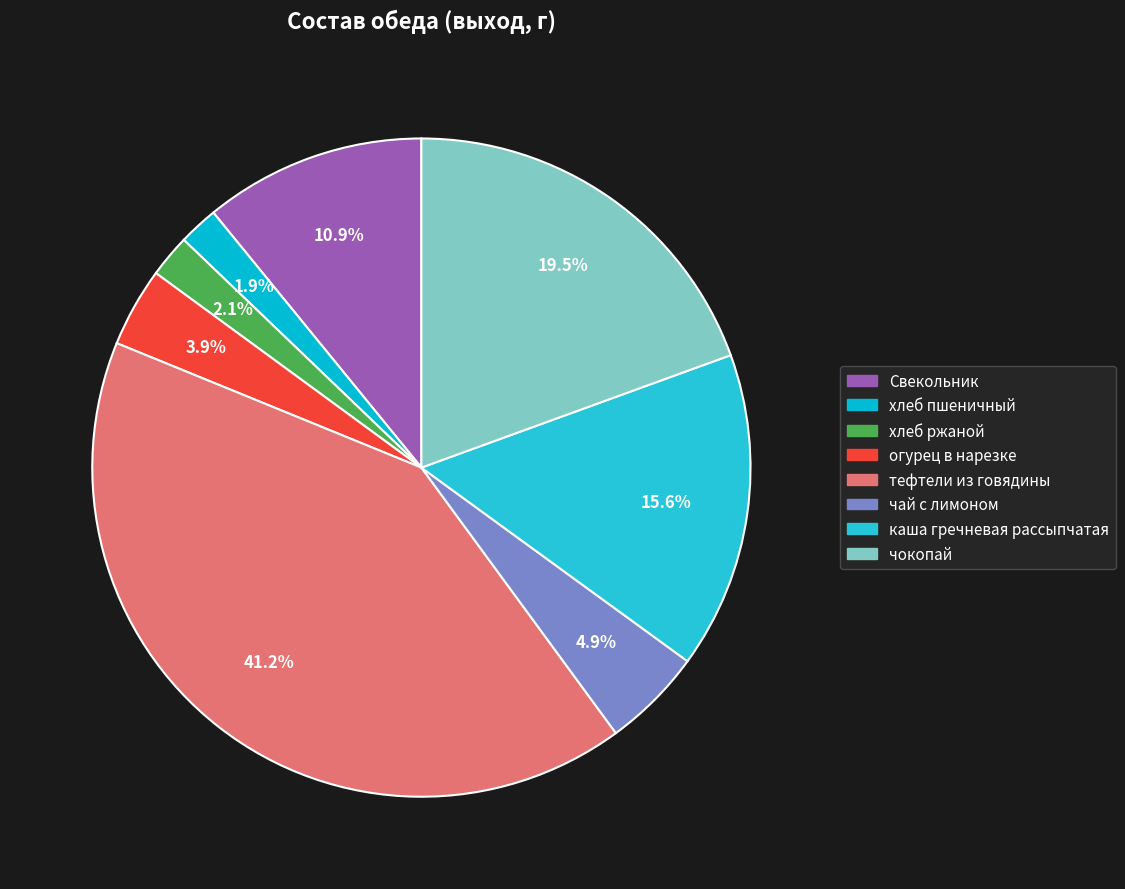

What is the ratio of the value at хлеб ржаной to the value at хлеб пшеничный?

1.1